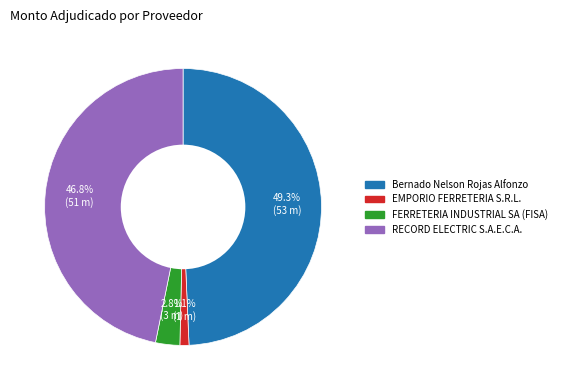

Which category has the biggest portion of the pie?

Bernado Nelson Rojas Alfonzo